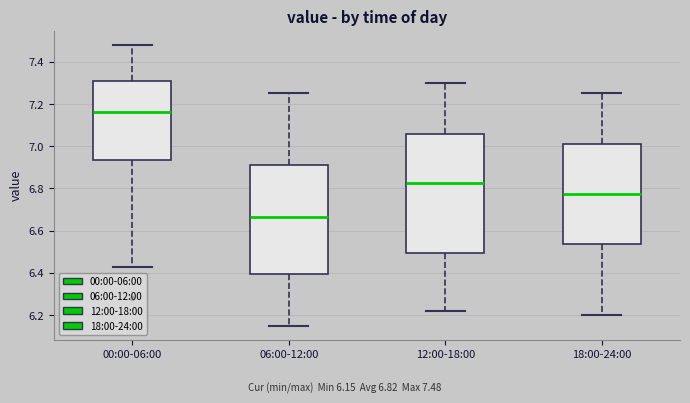

Where is the lower edge of the box for 12:00-18:00 on the y-axis? The values are not printed on the chart, so give them approximately, as read against the axis.

6.50